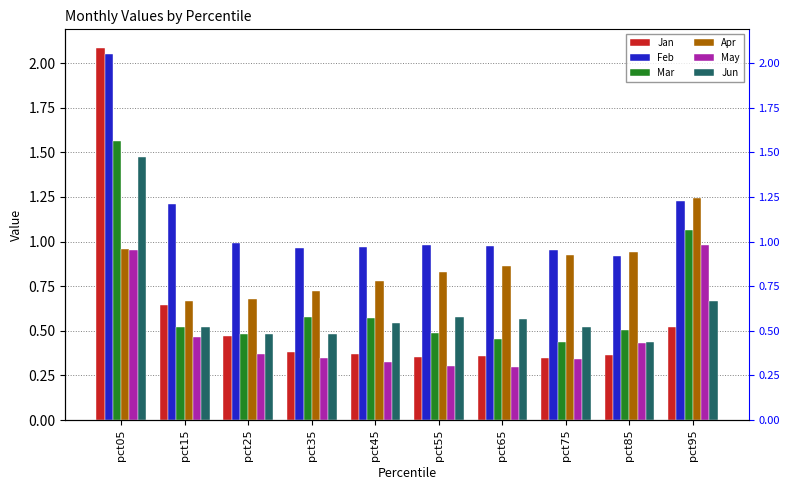

Which series has the largest range (max minus min)?

Jan